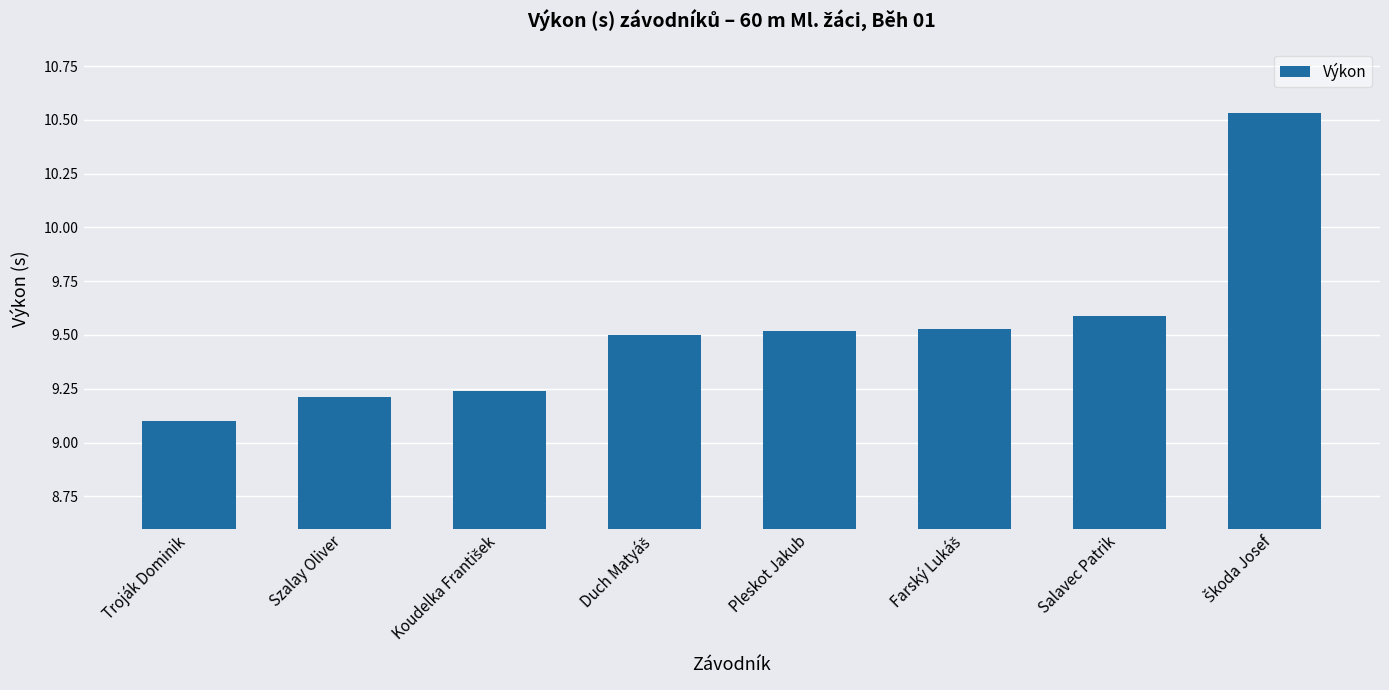

What is the difference between the maximum and minimum values?

1.4